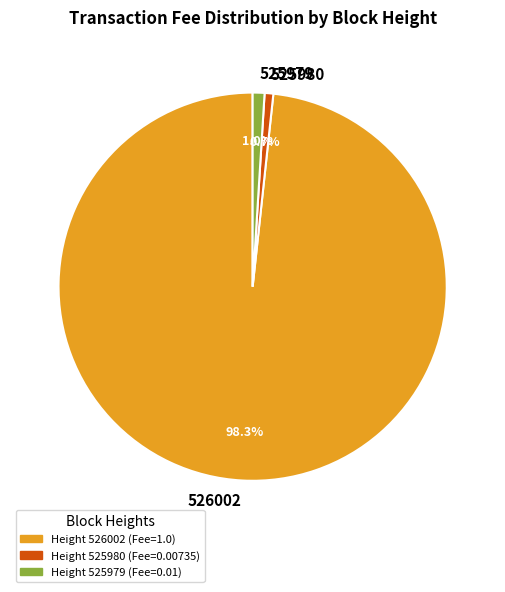

Which slice is the largest?

526002